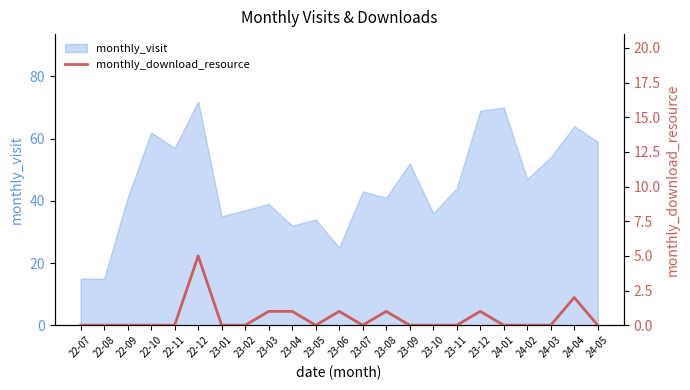

At which category does the chart reach its minimum across all series?

22-07